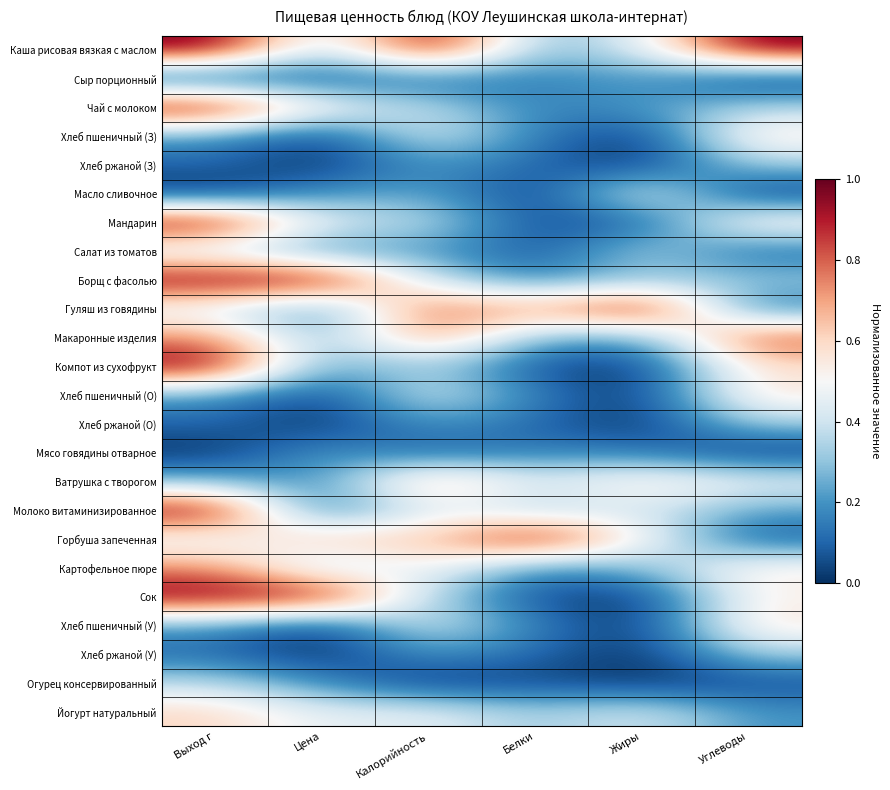

Rank the series at Жиры from lowest to highest value.

Хлеб пшеничный (З), Хлеб ржаной (З), Компот из сухофрукт, Хлеб пшеничный (О), Хлеб ржаной (О), Сок, Хлеб пшеничный (У), Хлеб ржаной (У), Огурец консервированный, Мандарин, Мясо говядины отварное, Сыр порционный, Чай с молоком, Макаронные изделия, Борщ с фасолью, Картофельное пюре, Салат из томатов, Каша рисовая вязкая с маслом, Молоко витаминизированное, Йогурт натуральный, Масло сливочное, Горбуша запеченная, Ватрушка с творогом, Гуляш из говядины